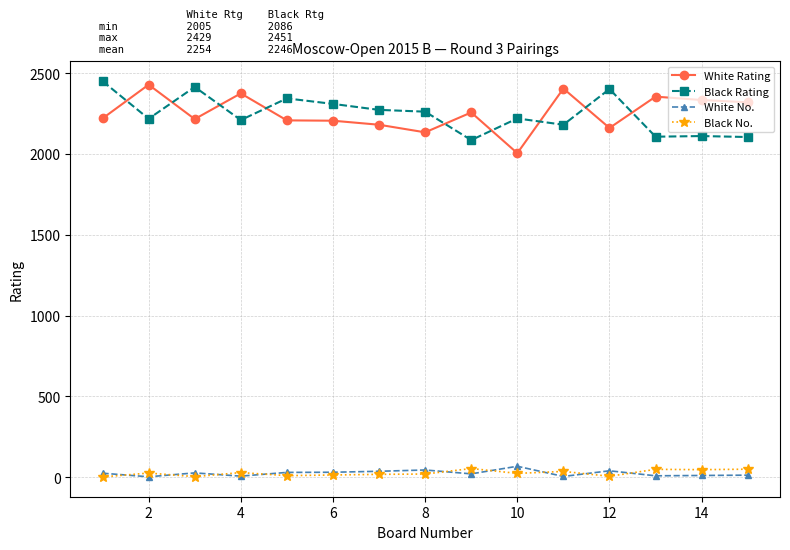

True or false: Black No. and Black Rating cross at least once.

False